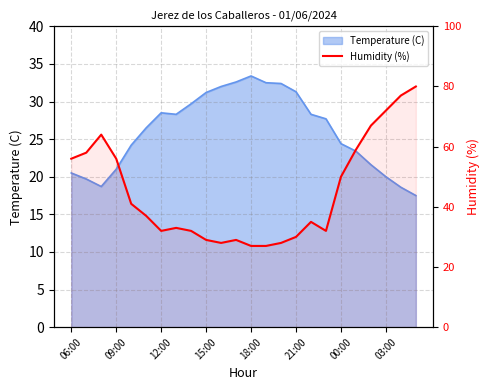

Does the chart display data point markers on the line(s)?

No